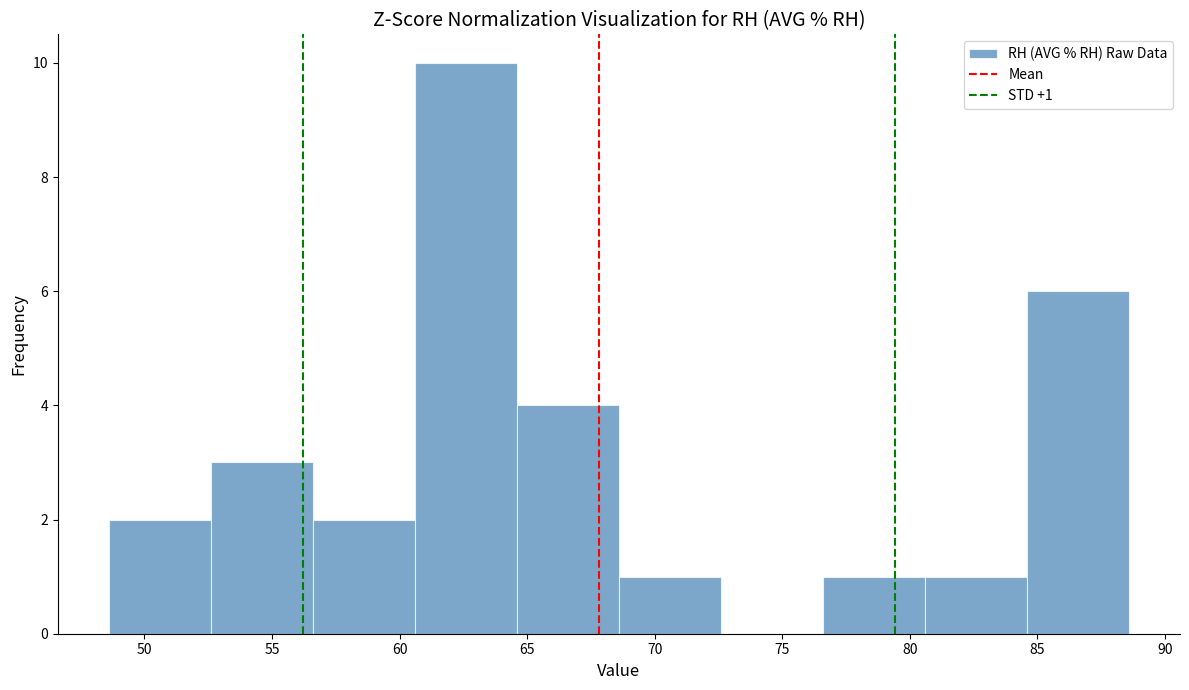

Which range on the x-axis has the tallest bar?

60.6 to 64.6